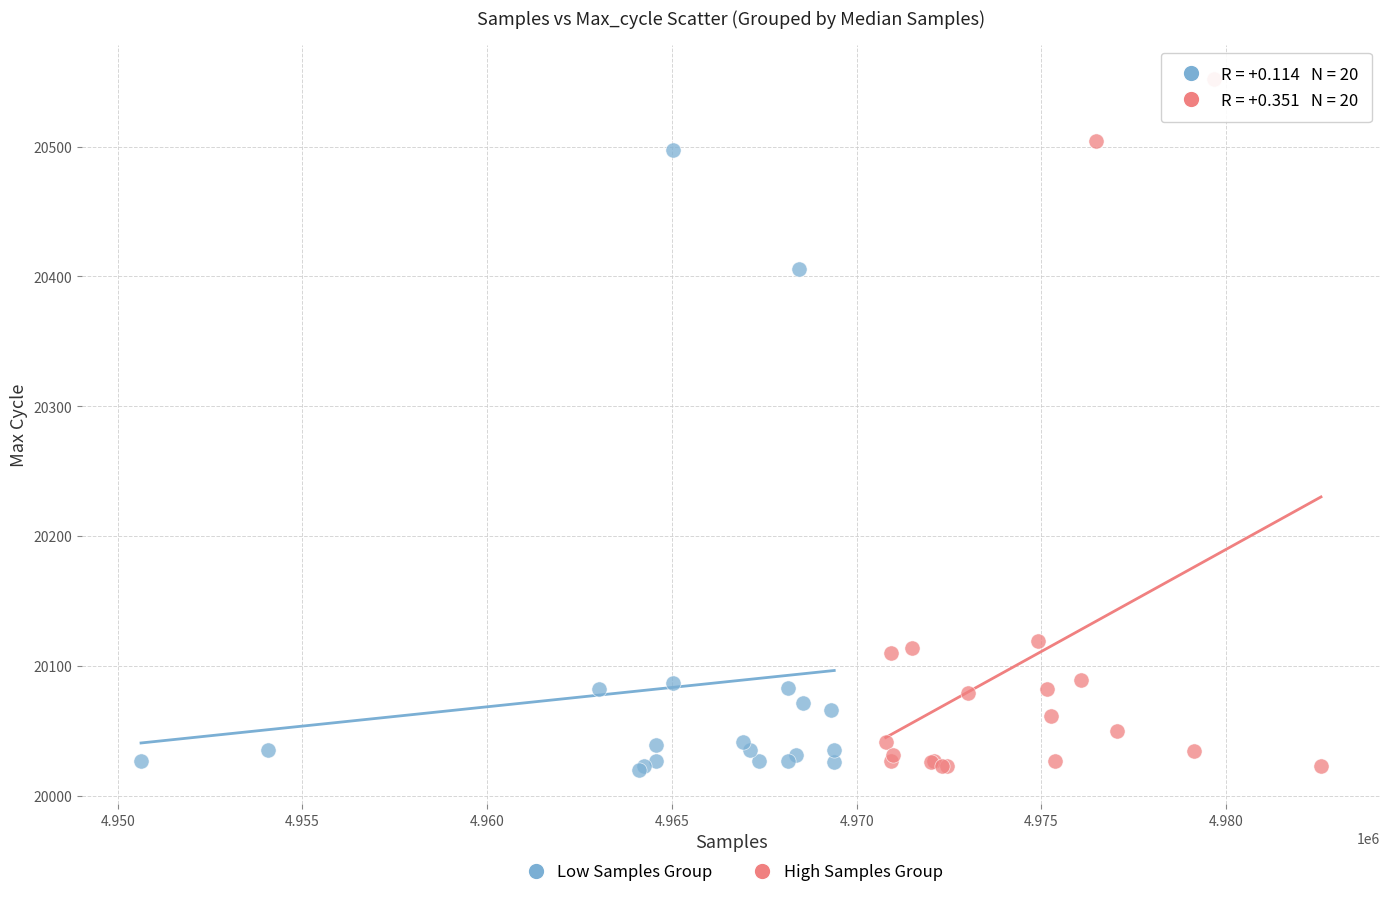

What are all the series names shown in the legend?

Low Samples Group, High Samples Group